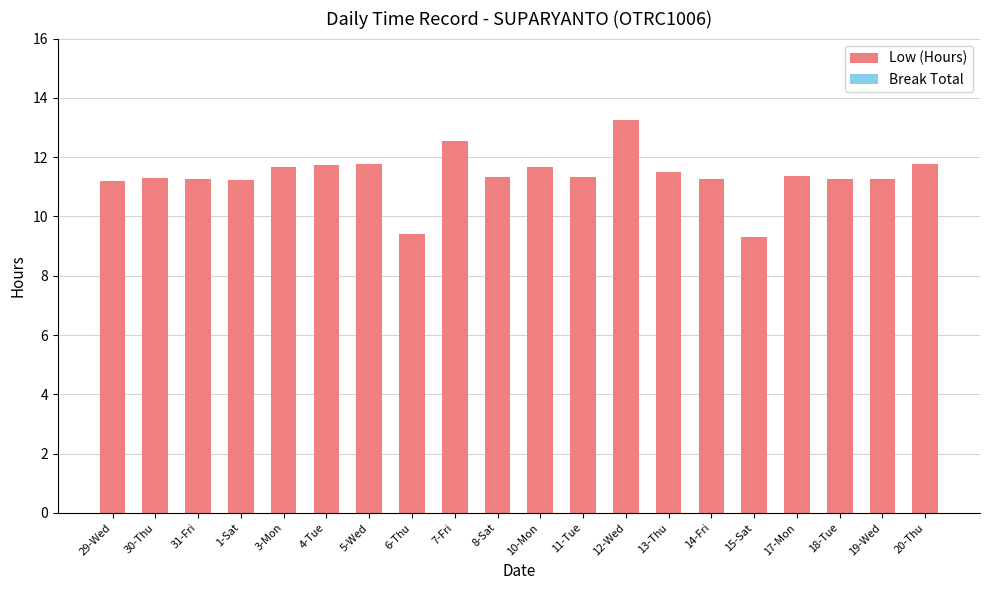

How many bars are there in total?

20